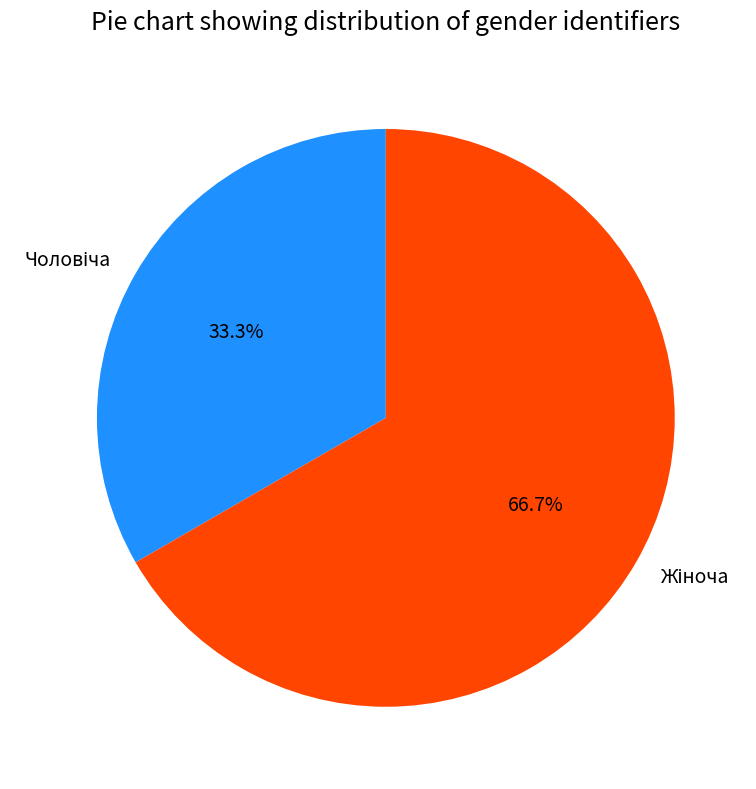

To the nearest percent, what is the combined percentage of Жіноча and Чоловіча?

100%